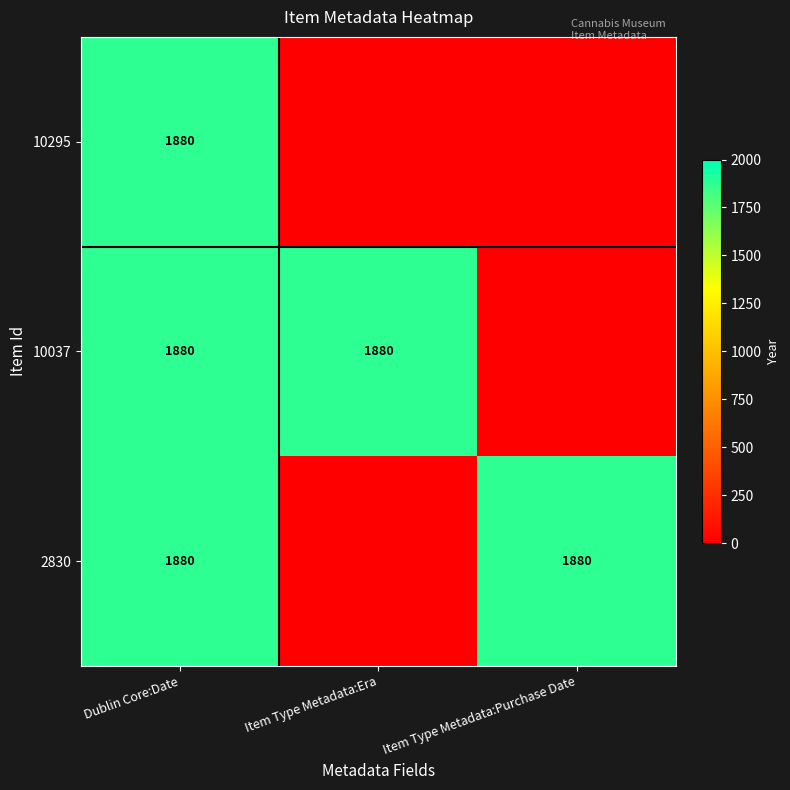

Is it true that 10295 equals 2535 at Dublin Core:Date?

False